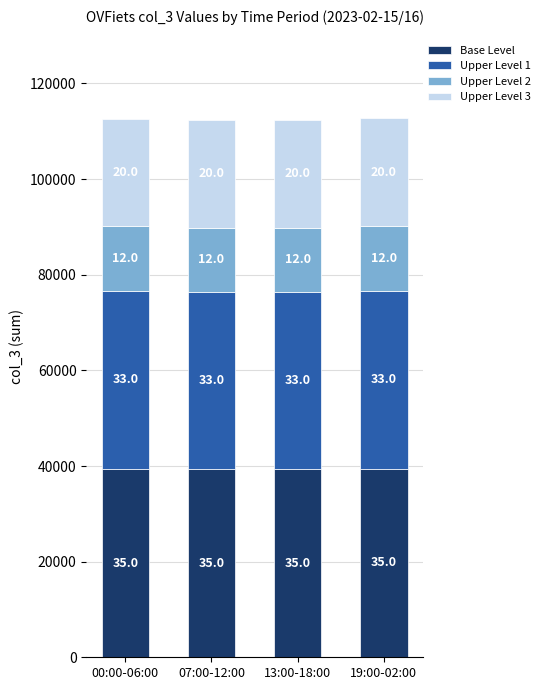

What are all the series names shown in the legend?

Base Level, Upper Level 1, Upper Level 2, Upper Level 3